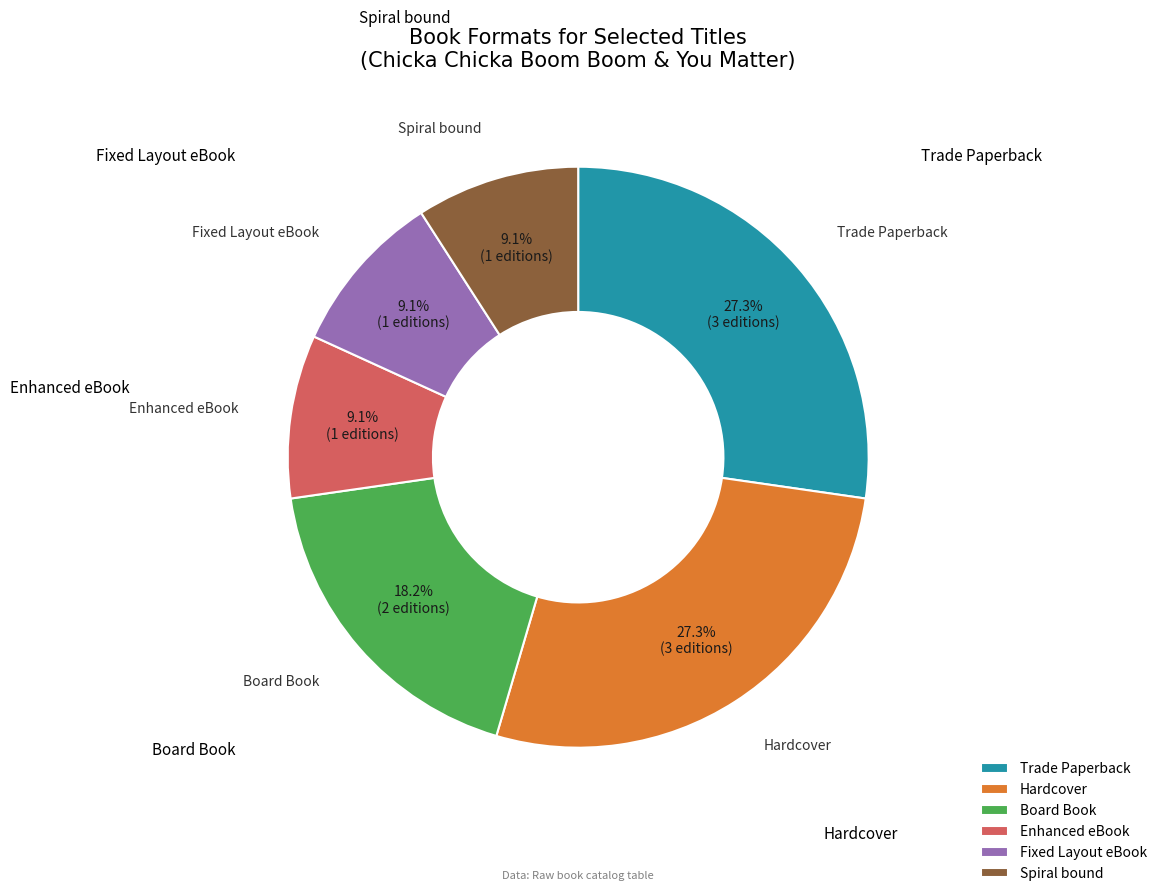

Which has a higher value, Board Book or Enhanced eBook?

Board Book